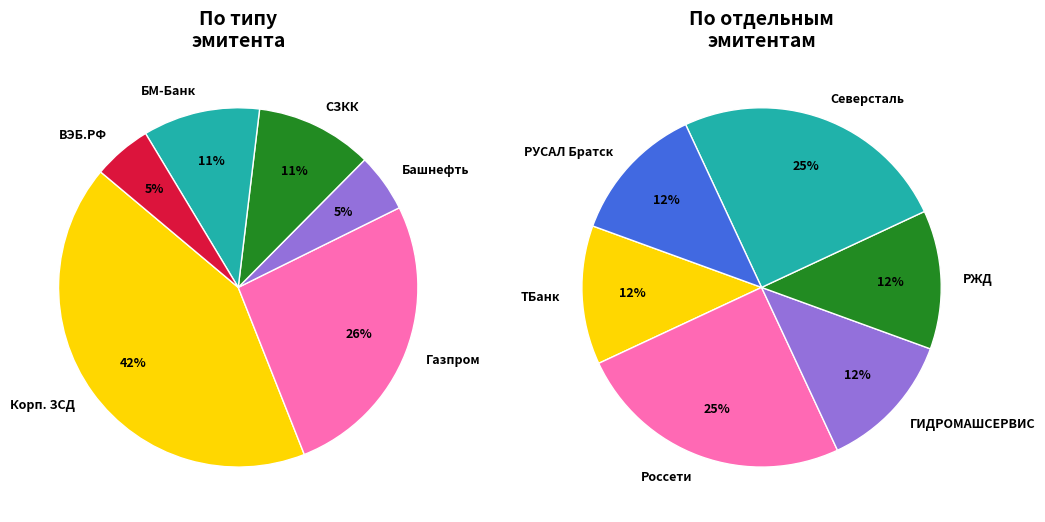

Is the sum of Облигация биржевая БО (ТБанк) and Облигация биржевая БО (Россети) greater than half?

No